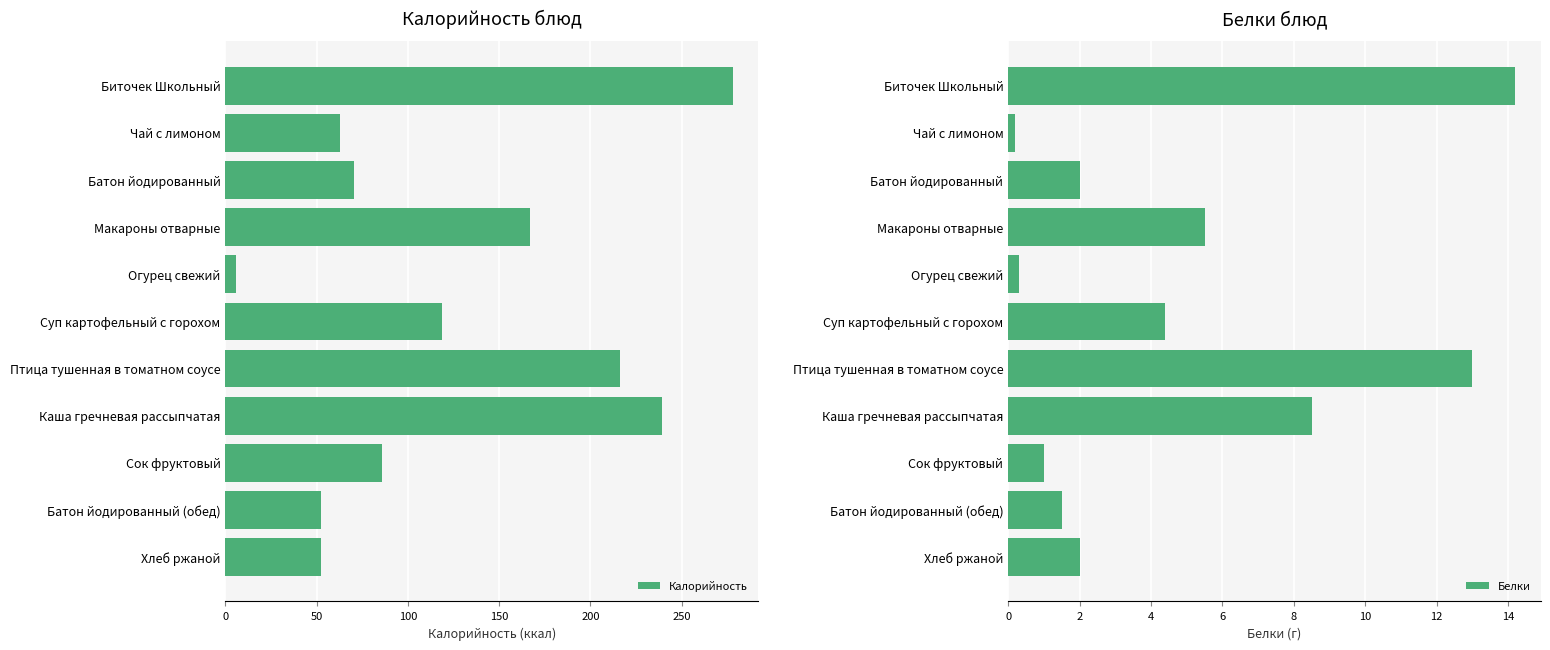

Which series has the widest spread of values?

Калорийность